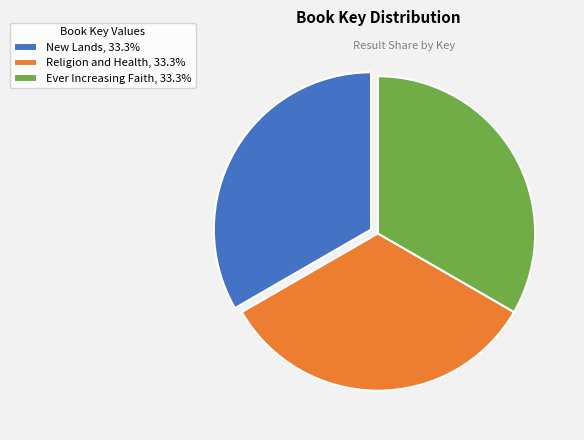

Do Religion and Health, 33.3% and Ever Increasing Faith, 33.3% together represent more than half of the pie?

Yes